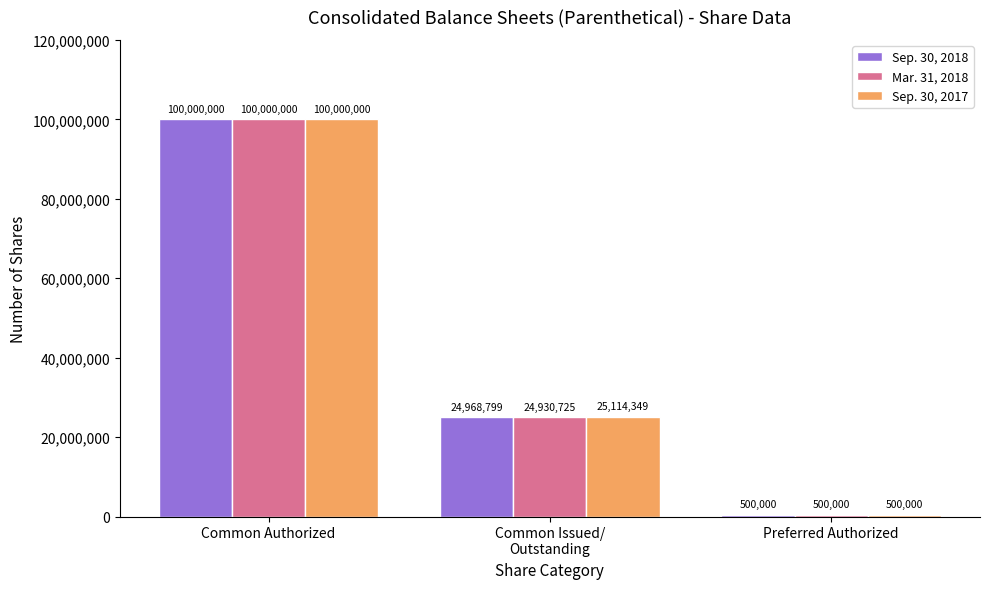

What position from the right is Common Authorized?

3